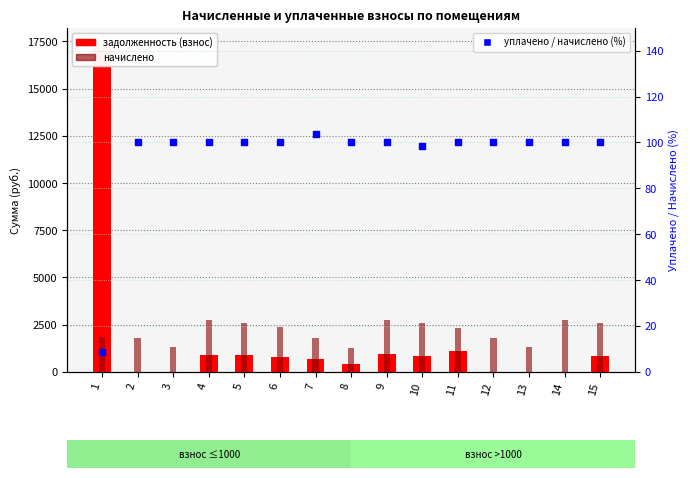

What are all the series names shown in the legend?

задолженность (взнос), начислено, уплачено / начислено (%)